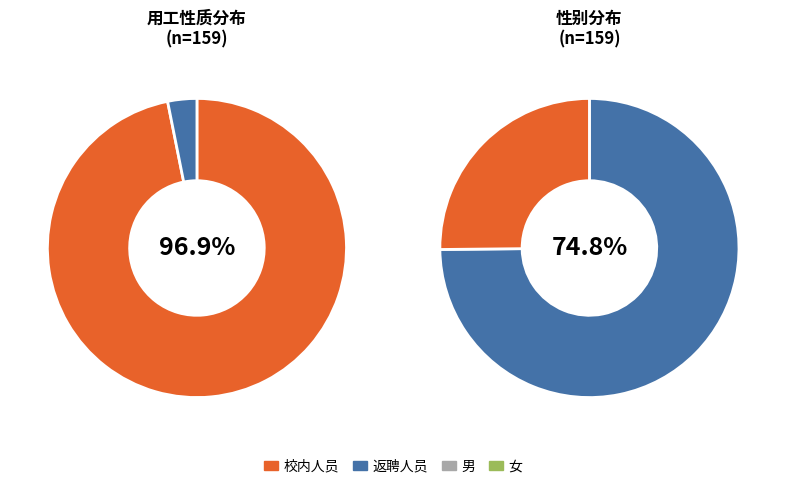

Does any single category account for the majority?

Yes